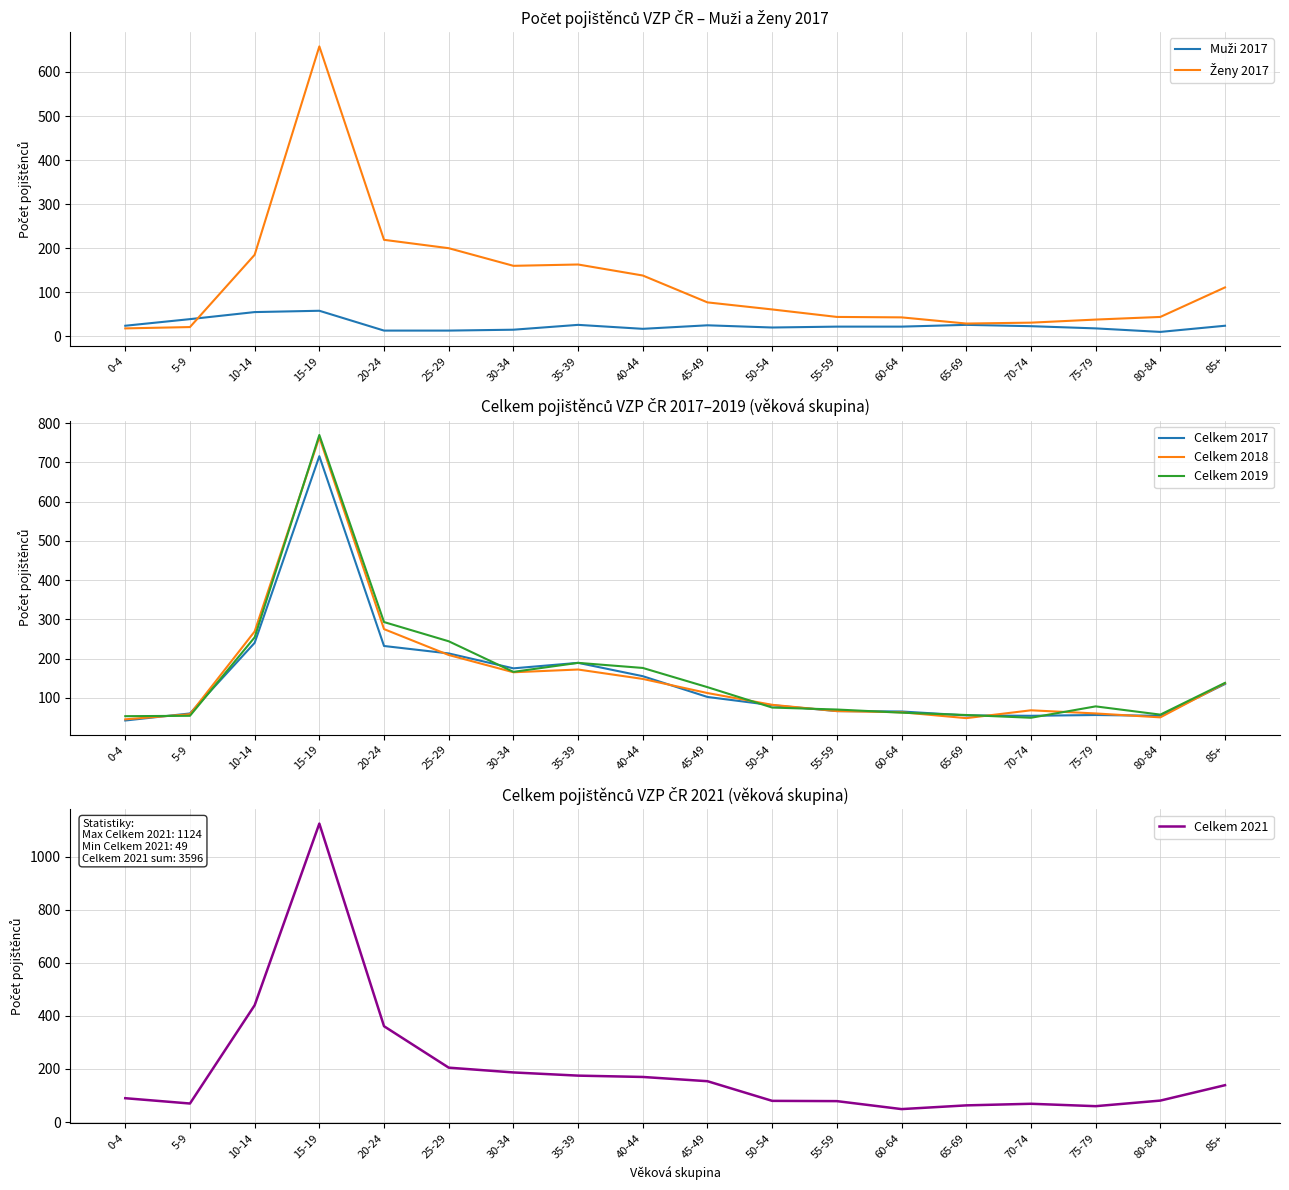

What value does the Celkem 2019 series have at 0-4, to the nearest 100?

100